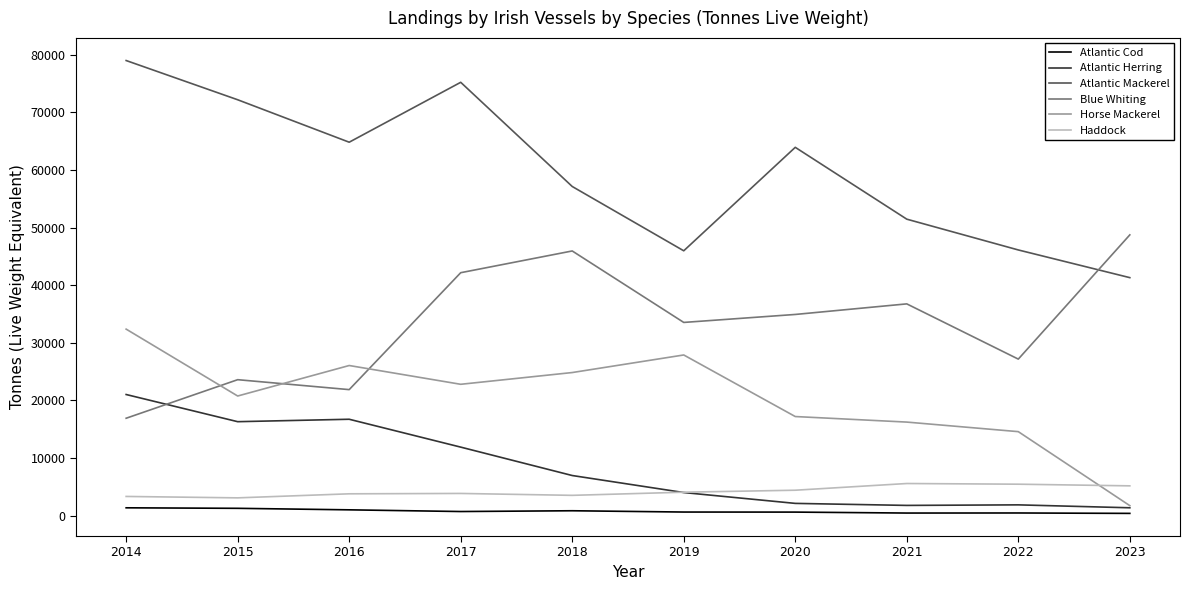

What is the spread (max minus min) of values at 2023?

48354